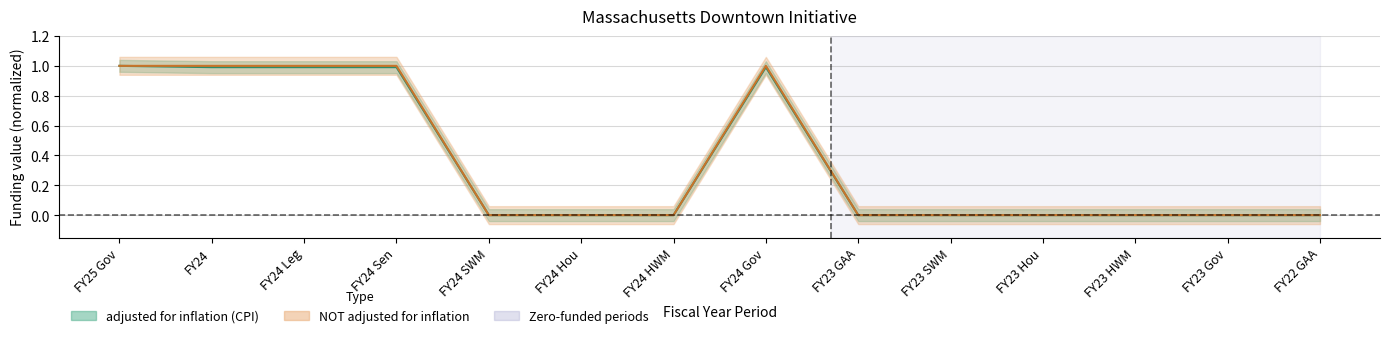

How many interior local peaks does the adjusted for inflation (CPI) series have?

1